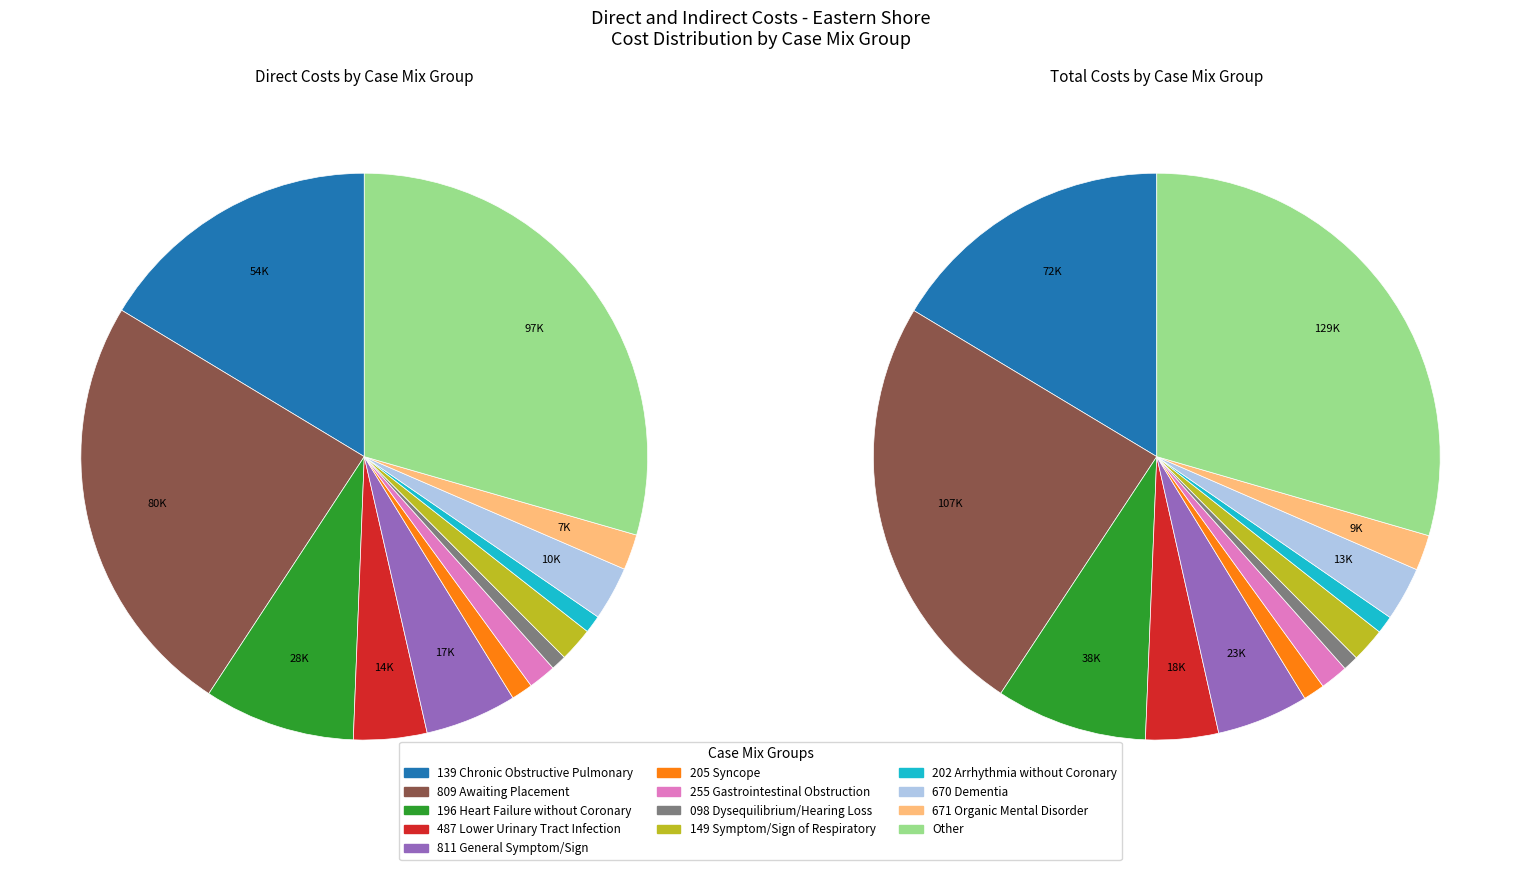

To the nearest percent, what percentage of the pie is indirect_costs?

24%